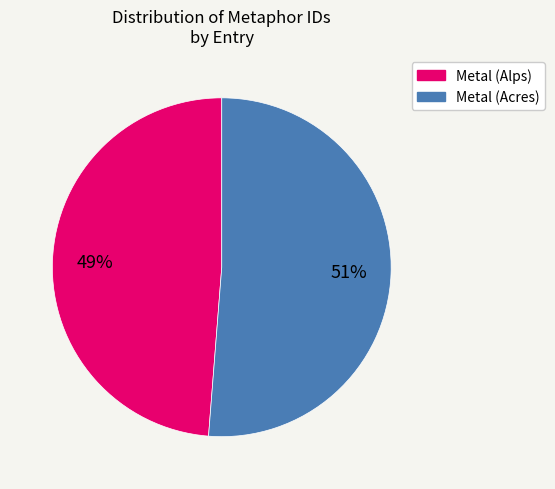

What percentage is the Metal (Acres) slice, to the nearest percent?

51%